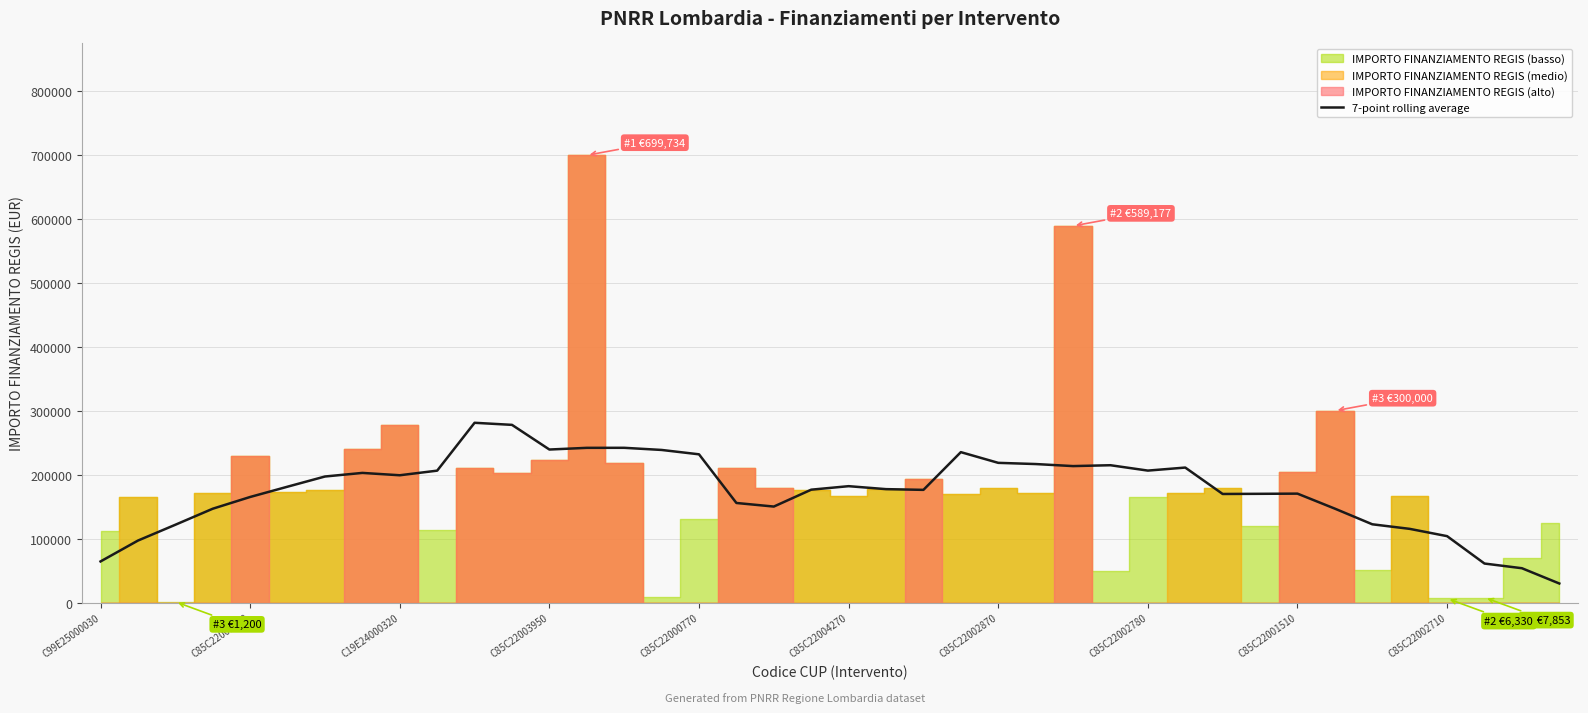

Reading right to left, what are all the values shown in this chart?

29788.0	53687.8	61007.8	103865.0	115270.1	122420.5	146885.1	170380.8	170092.7	169844.1	211155.1	206414.2	214818.6	213458.2	216667.2	218538.7	235290.1	176264.9	177403.4	182046.0	176562.8	150150.6	155755.0	231894.2	238718.7	242067.9	242010.9	239372.4	277960.3	281215.2	206334.3	199118.9	202794.3	197174.8	181241.9	165152.8	146776.0	121694.8	96942.9	64286.8